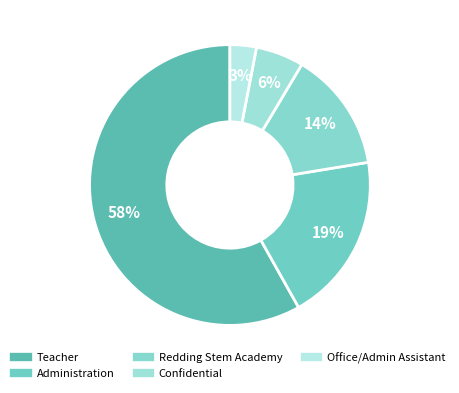

Count the number of slices in the pie.

5